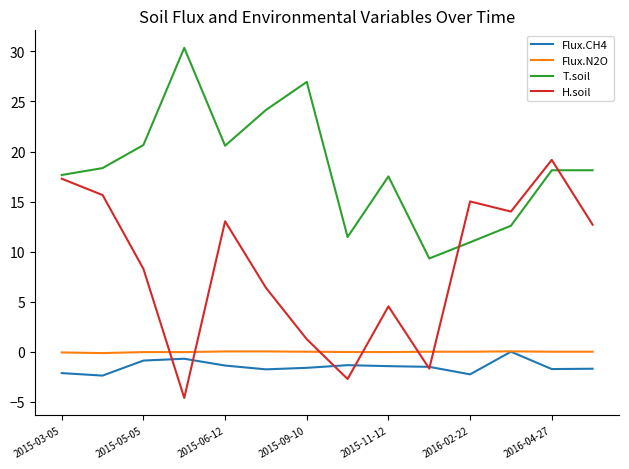

What is the greatest value displayed?

30.4